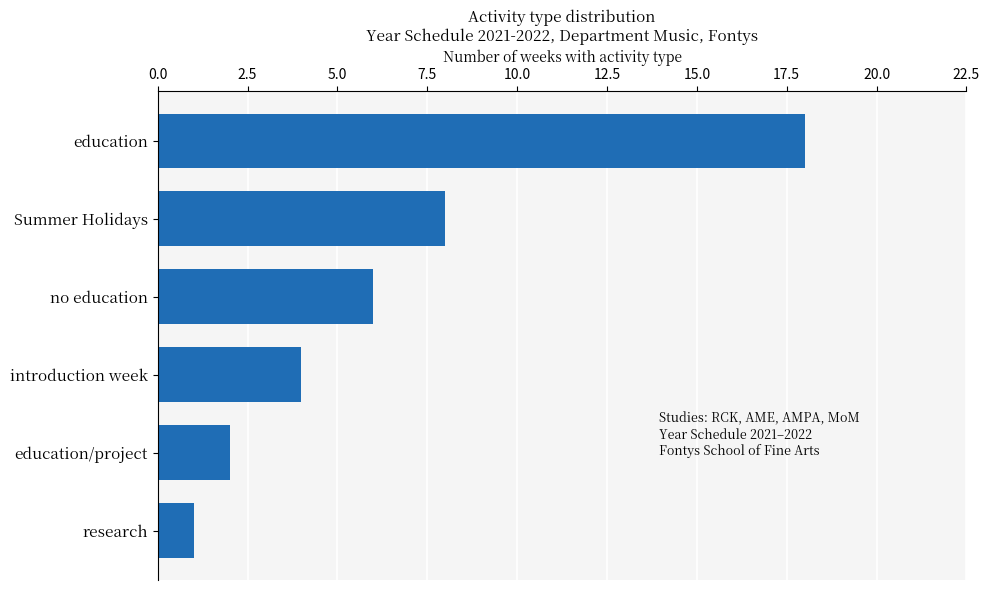

How many data points are less than 6?

3